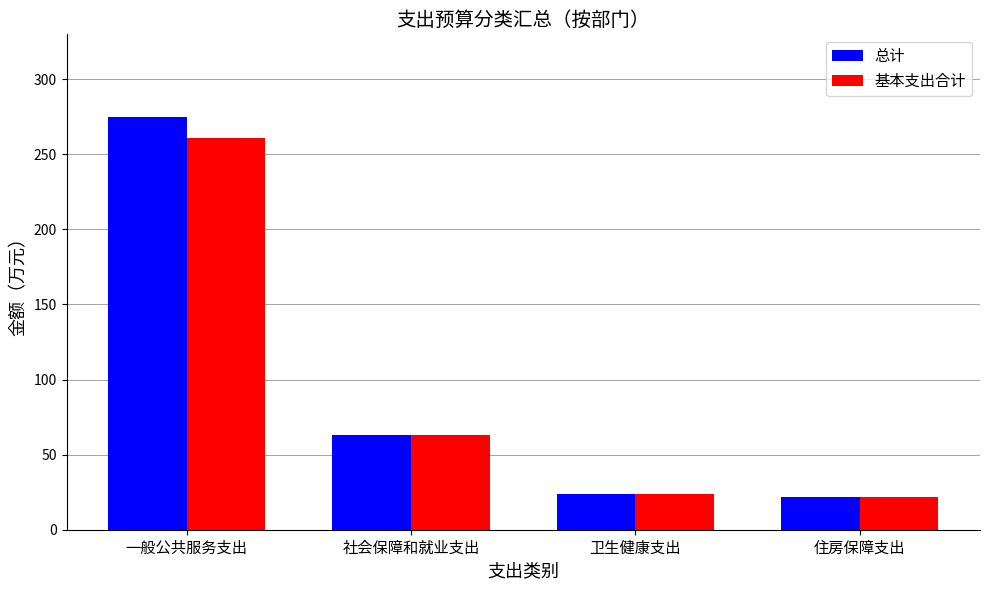

Count the number of data series in this chart.

2